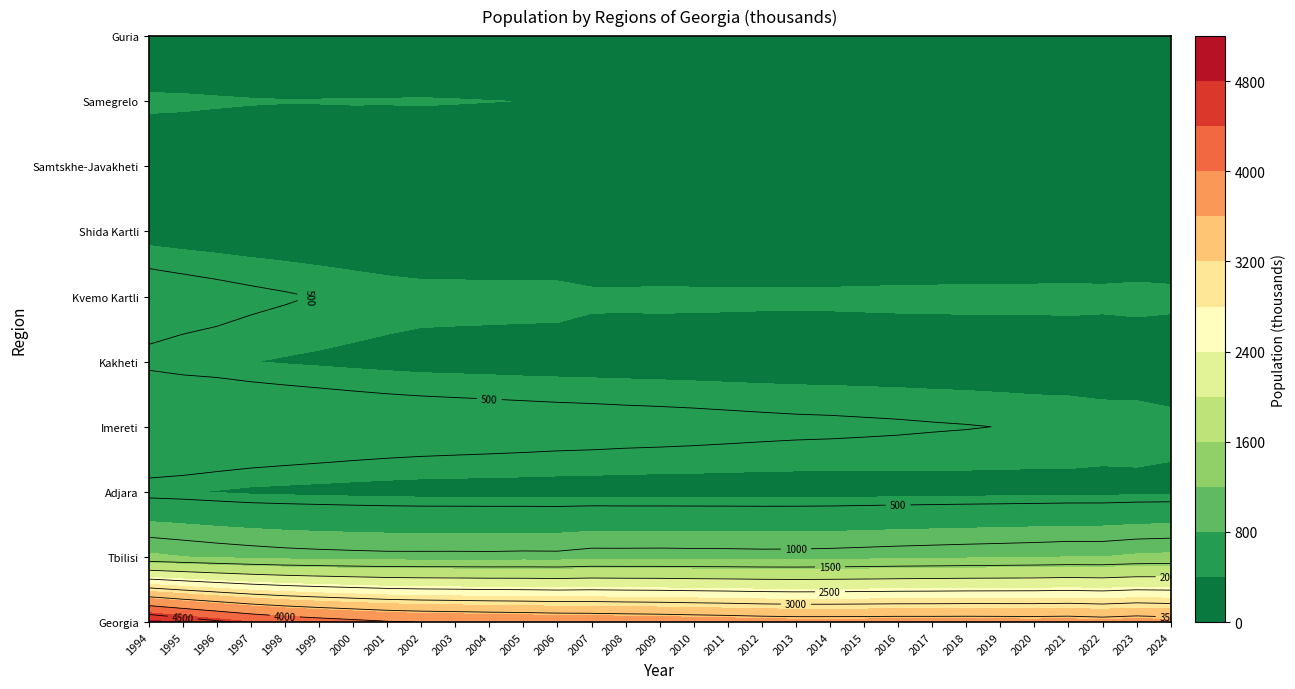

The value of Georgia at 2 is 4573.2. True or false?

True